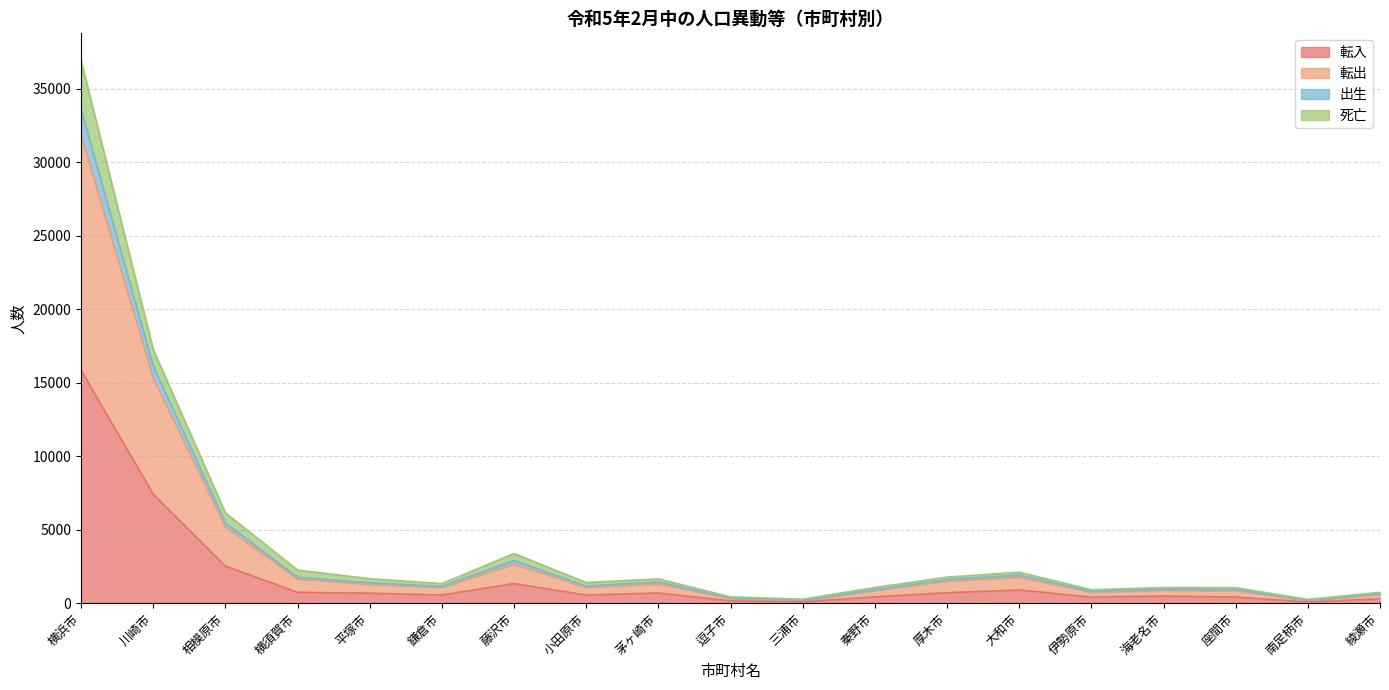

What is the value of the 転出 point at the 1st from the left?

31805